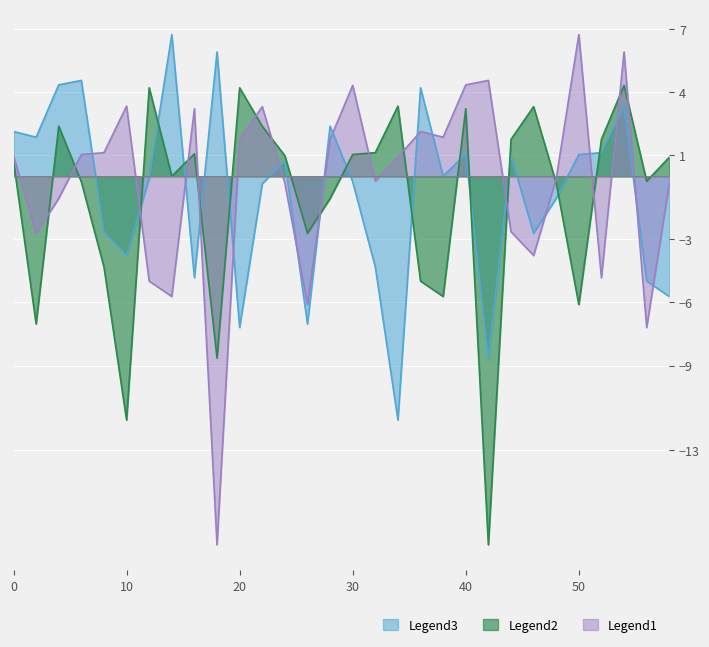

Rank the series by their maximum value, from highest to lowest.

Legend1, Legend3, Legend2